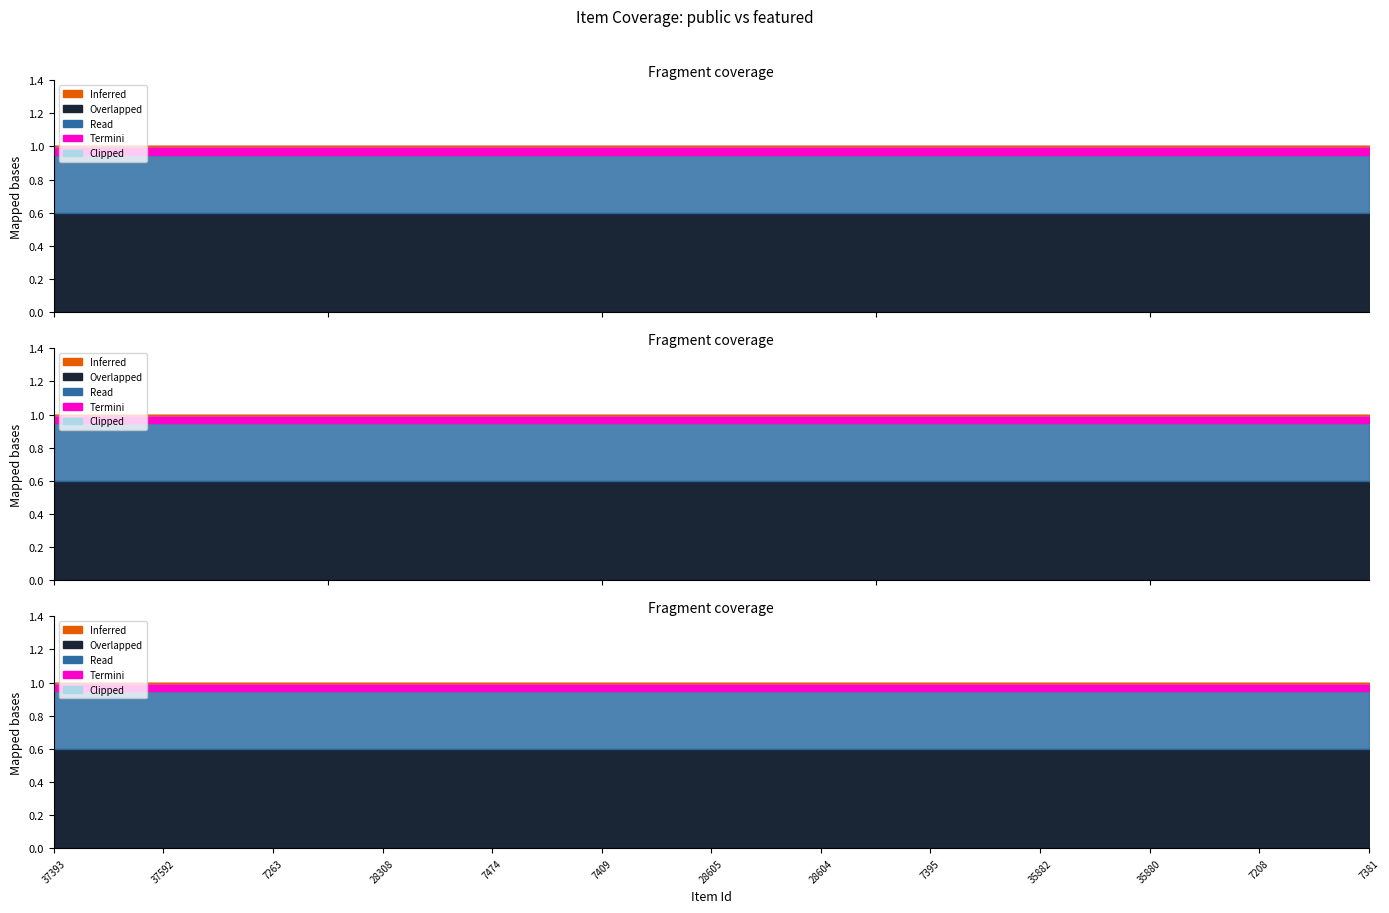

True or false: public and featured cross at least once.

False